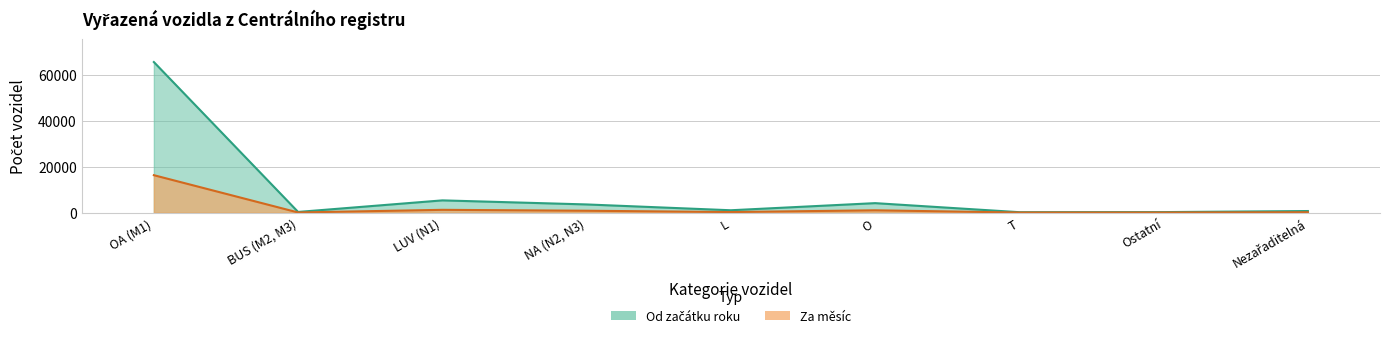

Reading left to right, what are all the values shown in this chart?

Za měsíc: OA (M1)=16297	BUS (M2, M3)=84	LUV (N1)=1238	NA (N2, N3)=846	L=266	O=1037	T=52	Ostatní=61	Nezařaditelná=180
Od začátku roku: OA (M1)=65488	BUS (M2, M3)=316	LUV (N1)=5348	NA (N2, N3)=3580	L=1051	O=4146	T=210	Ostatní=253	Nezařaditelná=717